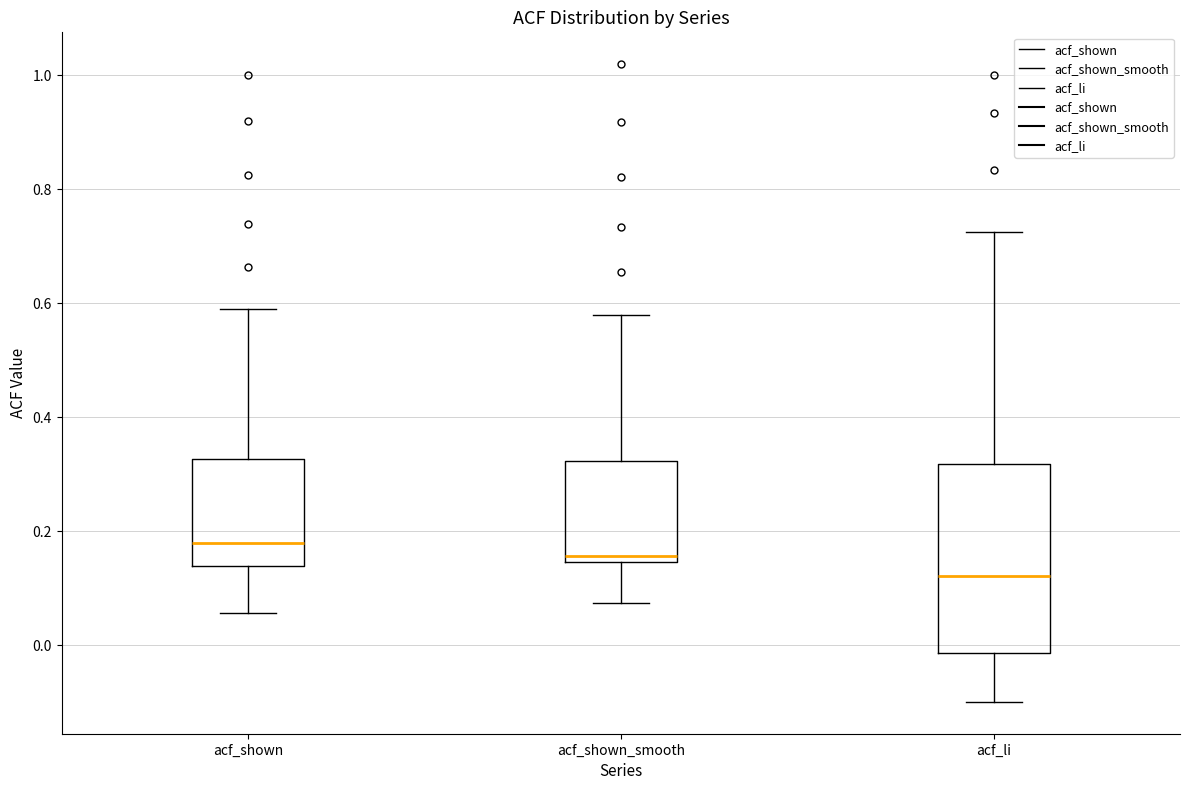

Reading left to right, read every box against the y-axis: the position of its median line, the range the box covers, and the ends of its whiskers. The values are not printed on the chart, so give them approximately, as read against the axis.

acf_shown: median 0.18, box 0.14 to 0.32, whiskers 0.06 to 0.58
acf_shown_smooth: median 0.16, box 0.14 to 0.32, whiskers 0.08 to 0.58
acf_li: median 0.12, box -0.02 to 0.32, whiskers -0.10 to 0.72